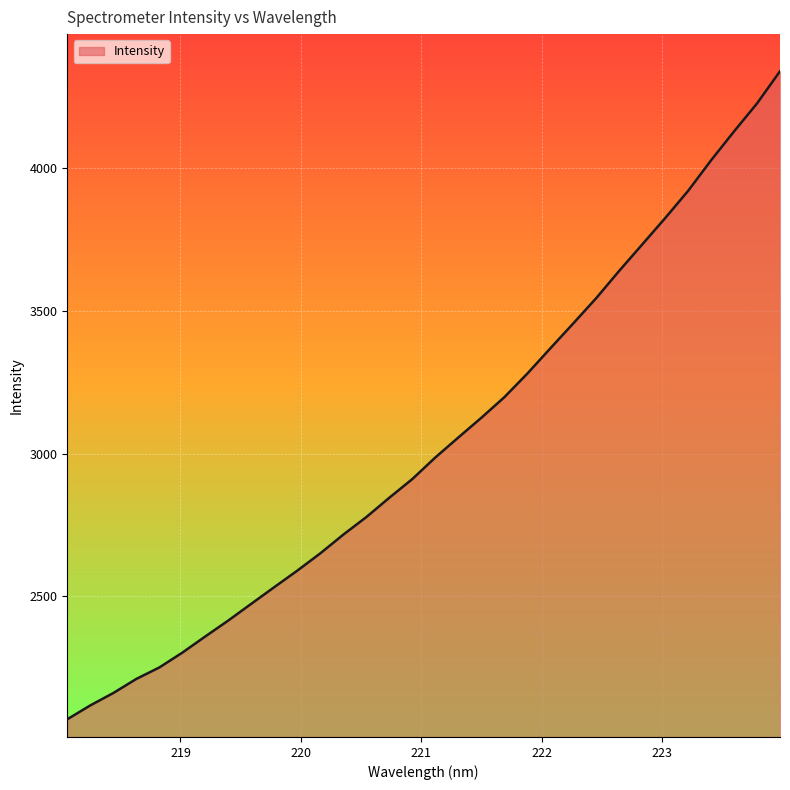

What is the difference between the maximum and minimum values?

2273.2